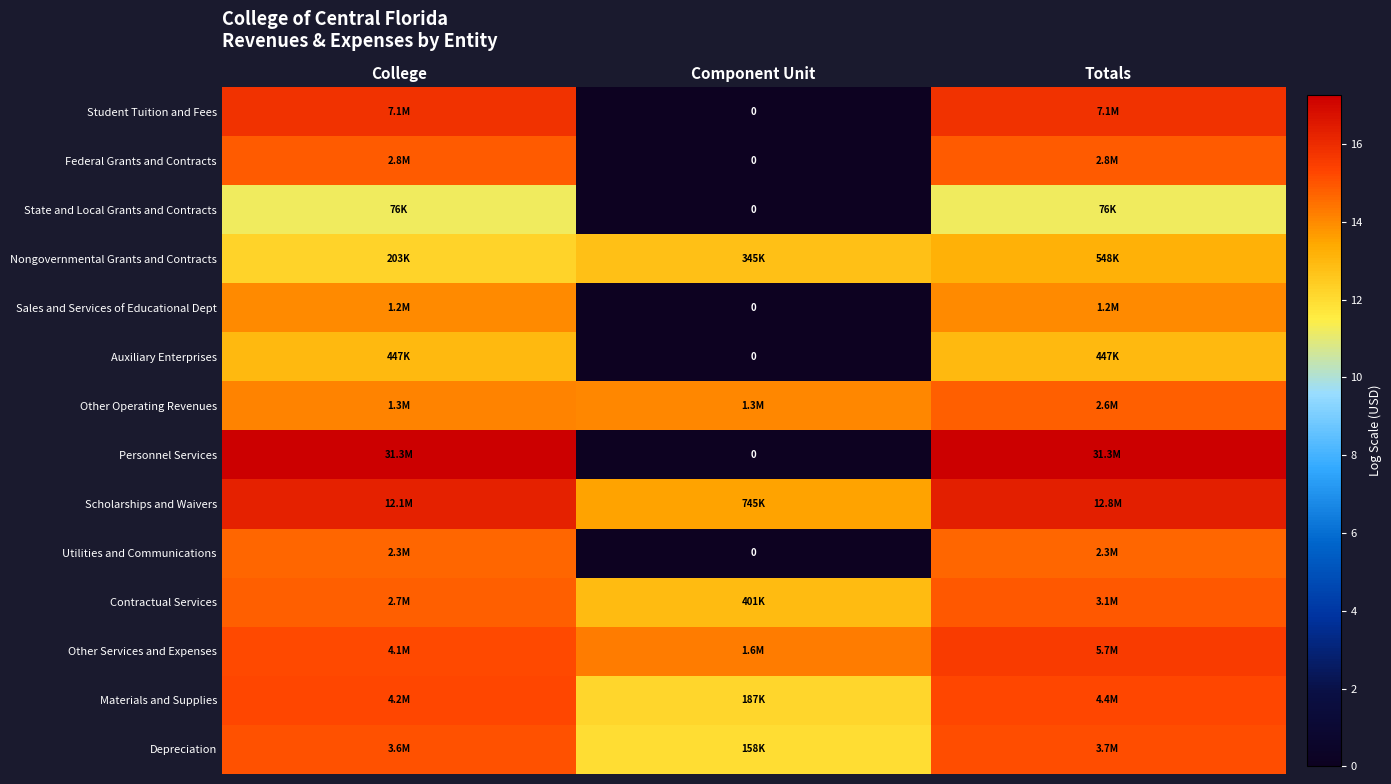

Which category has the highest value across all series?

College